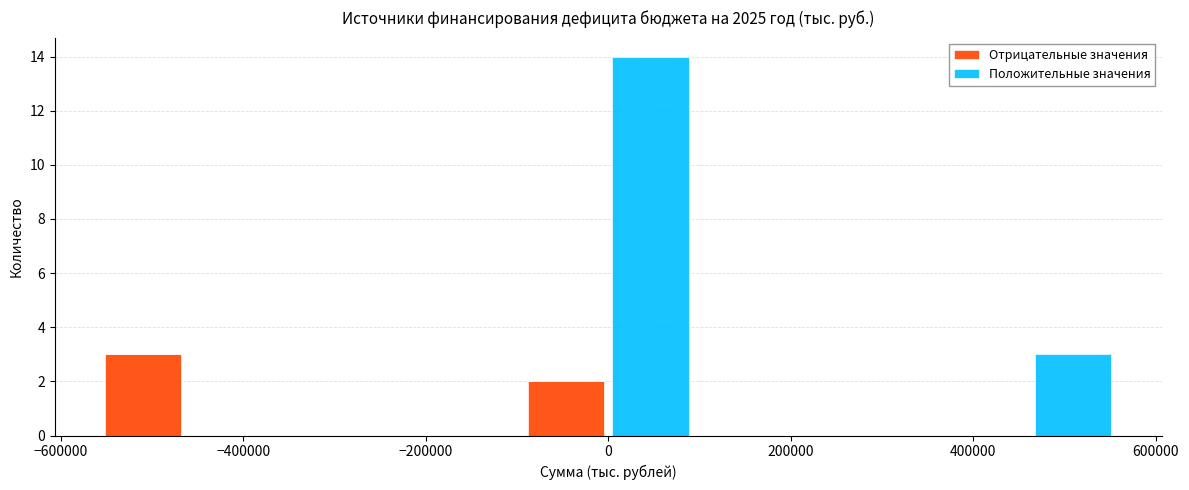

Reading left to right, list every stacked bar in this chart as the range it spans on the x-axis followed by its total height. Neither the bar edges nor the heights are printed on the chart, so give them approximately, as read against the axes.

-560000 to -460000: 3
-460000 to -380000: 0
-380000 to -280000: 0
-280000 to -180000: 0
-180000 to -100000: 0
-100000 to 0: 2
0 to 100000: 14
100000 to 180000: 0
180000 to 280000: 0
280000 to 380000: 0
380000 to 460000: 0
460000 to 560000: 3